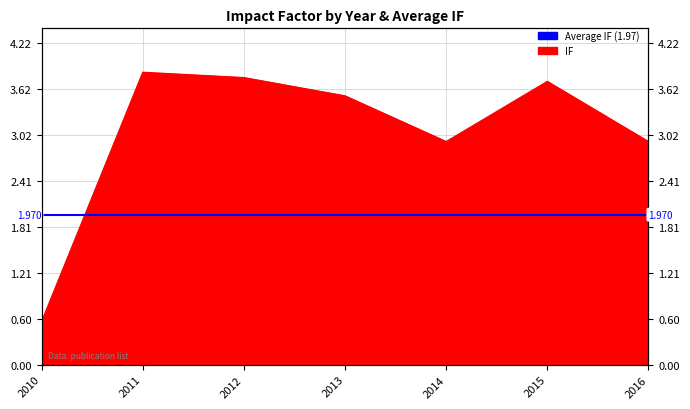

What is the approximate value at 2012?

3.8